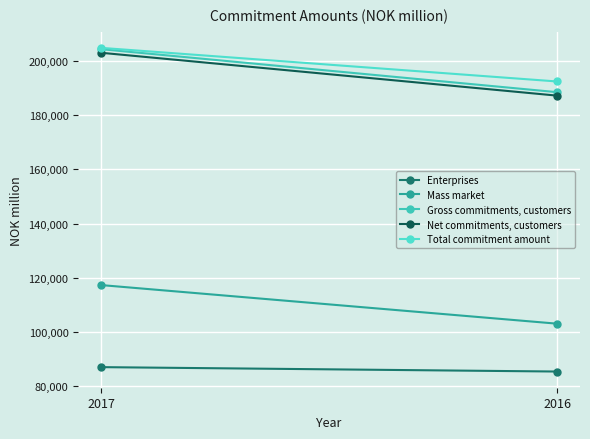

Which series changed the most between 2017 and 2016?

Gross commitments, customers